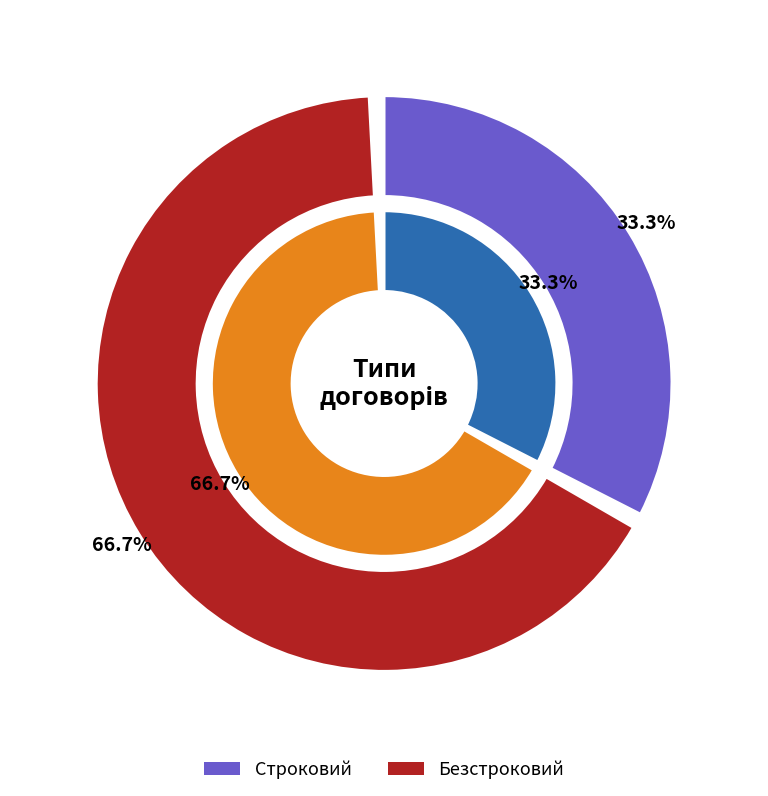

How many slices are in this pie chart?

2